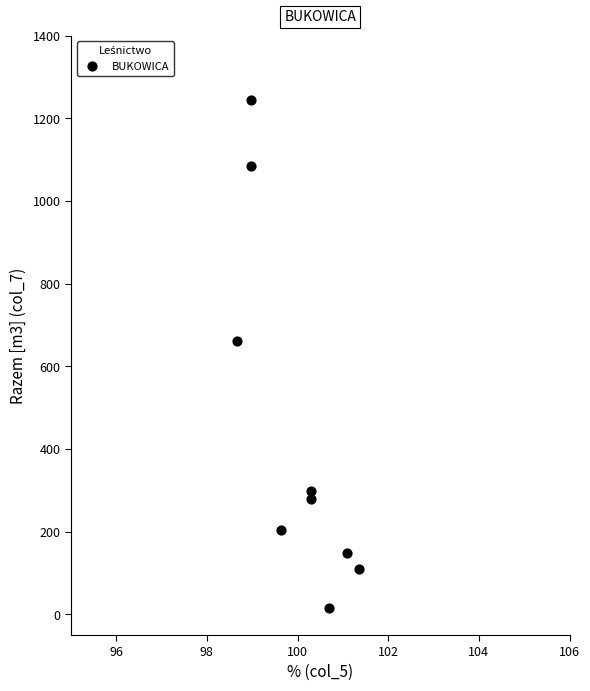

What is the average X value?

100.0